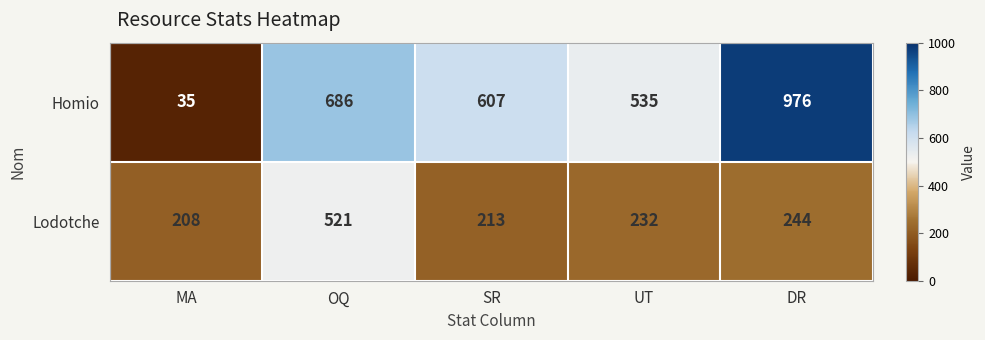

The value of Homio at SR is 607. True or false?

True